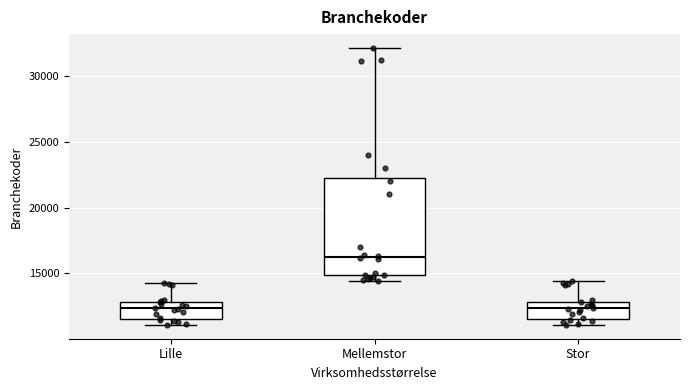

Reading left to right, read every box against the y-axis: the position of its median line, the range the box covers, and the ends of its whiskers. The values are not printed on the chart, so give them approximately, as read against the axis.

Lille: median 12500, box 11500 to 13000, whiskers 11000 to 14500
Mellemstor: median 16500, box 15000 to 22500, whiskers 14500 to 32000
Stor: median 12500, box 11500 to 13000, whiskers 11000 to 14500